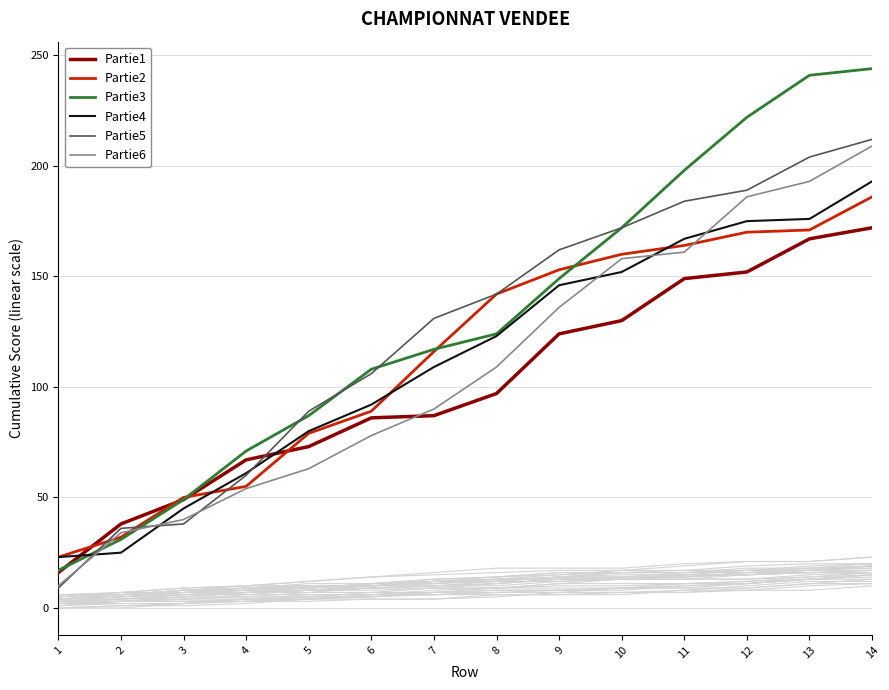

True or false: Partie1 and Partie3 cross at least once.

True